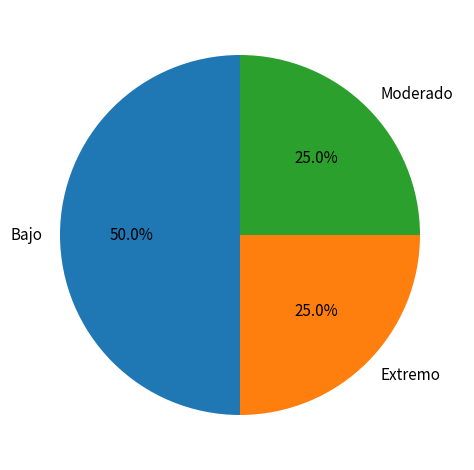

To the nearest percent, what is the difference between the largest and smallest slice percentages?

25%